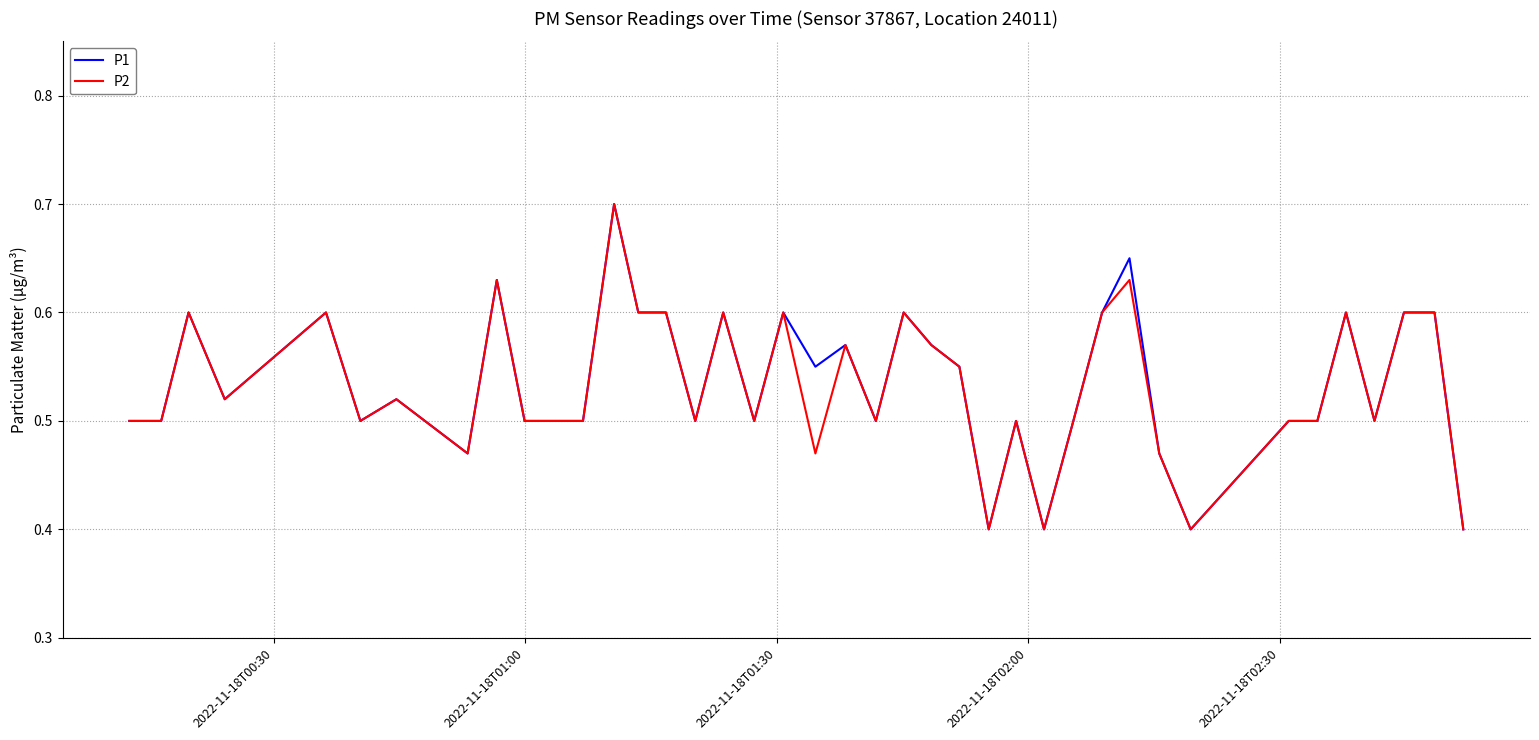

What is the lowest value of the P2 series?

0.4